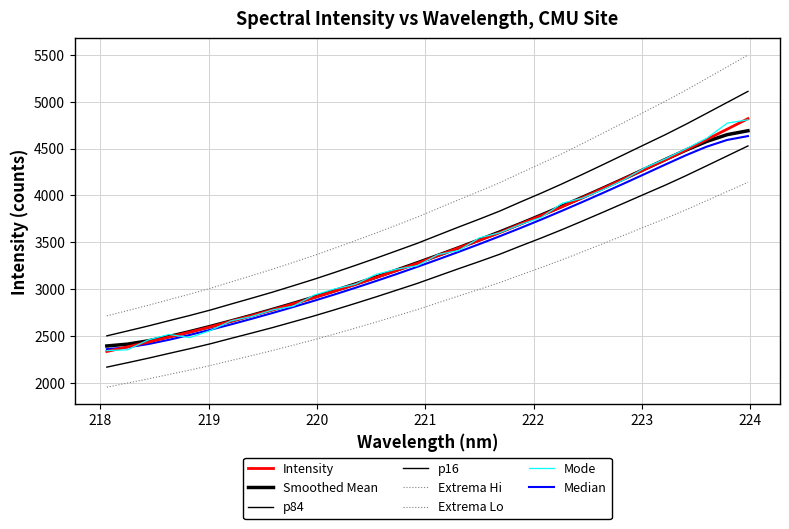

Which category has the highest value across all series?

223.9802